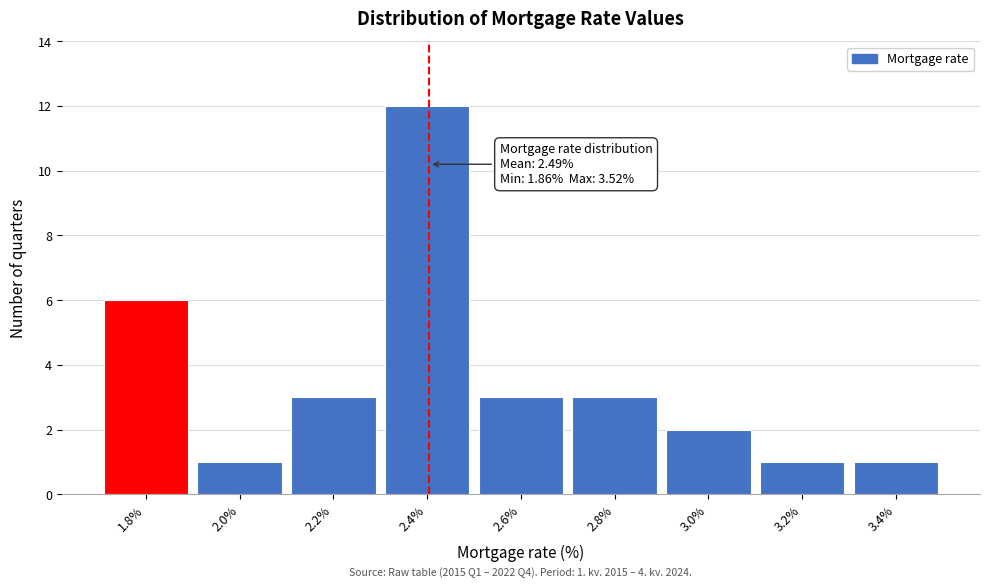

Reading left to right, transcribe all the data shown in this chart.

1.8%=6	2.0%=1	2.2%=3	2.4%=12	2.6%=3	2.8%=3	3.0%=2	3.2%=1	3.4%=1